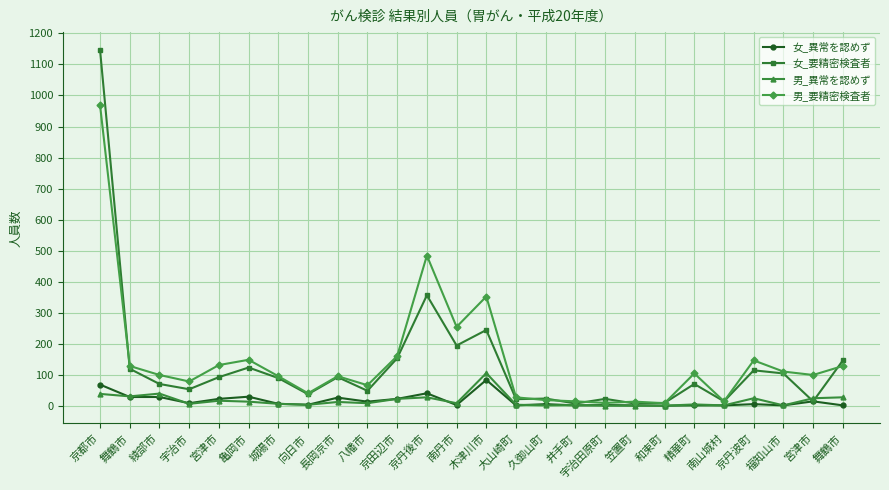

Count the number of categories in the chart.

26